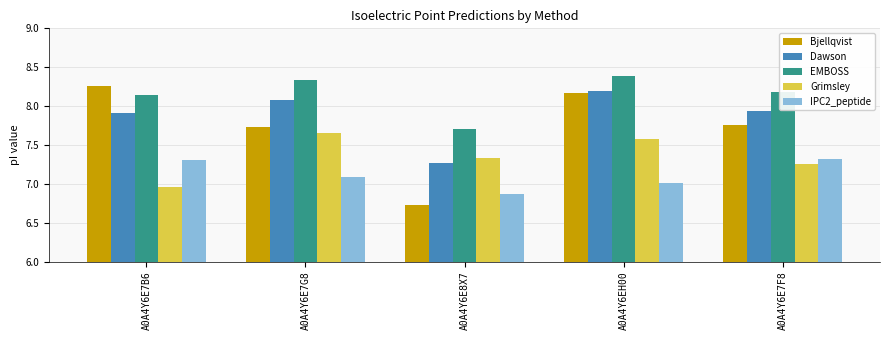

What is the spread (max minus min) of values at A0A4Y6E7G8?

1.2